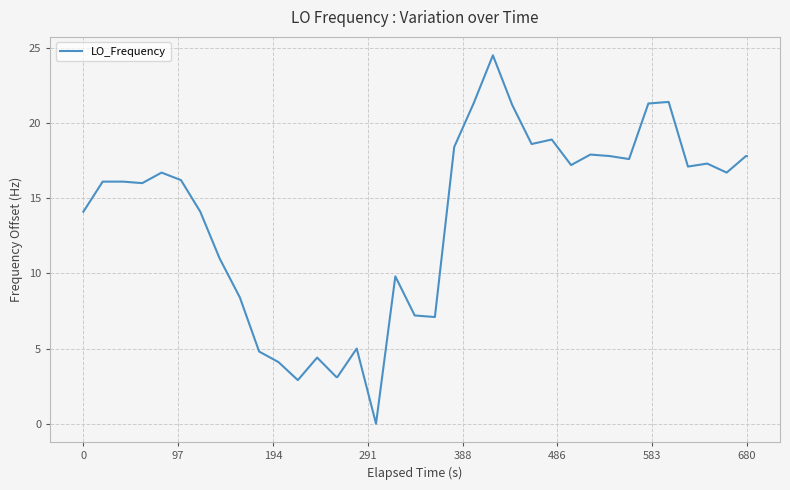

What is the maximum value shown in the chart?

24.5